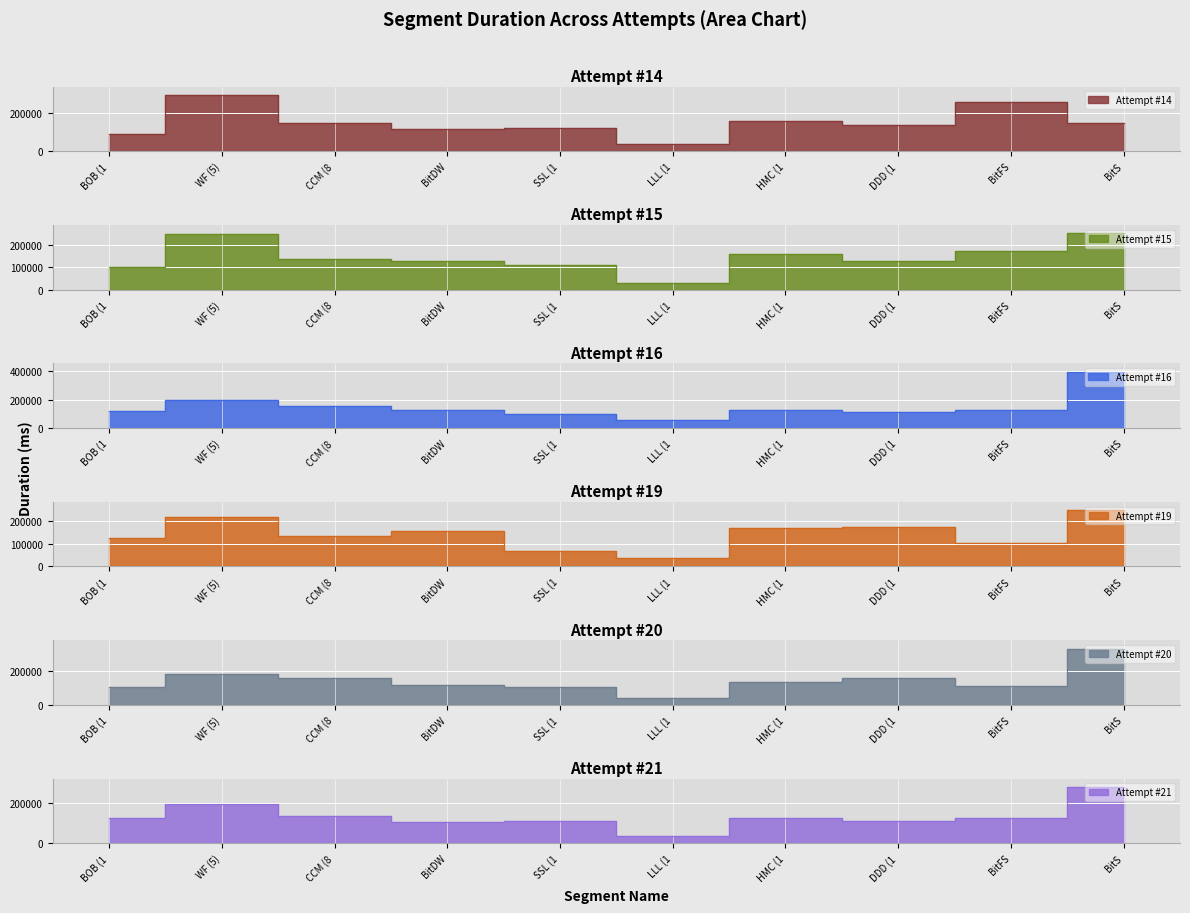

At how many categories does at least one series exceed 98839?

9